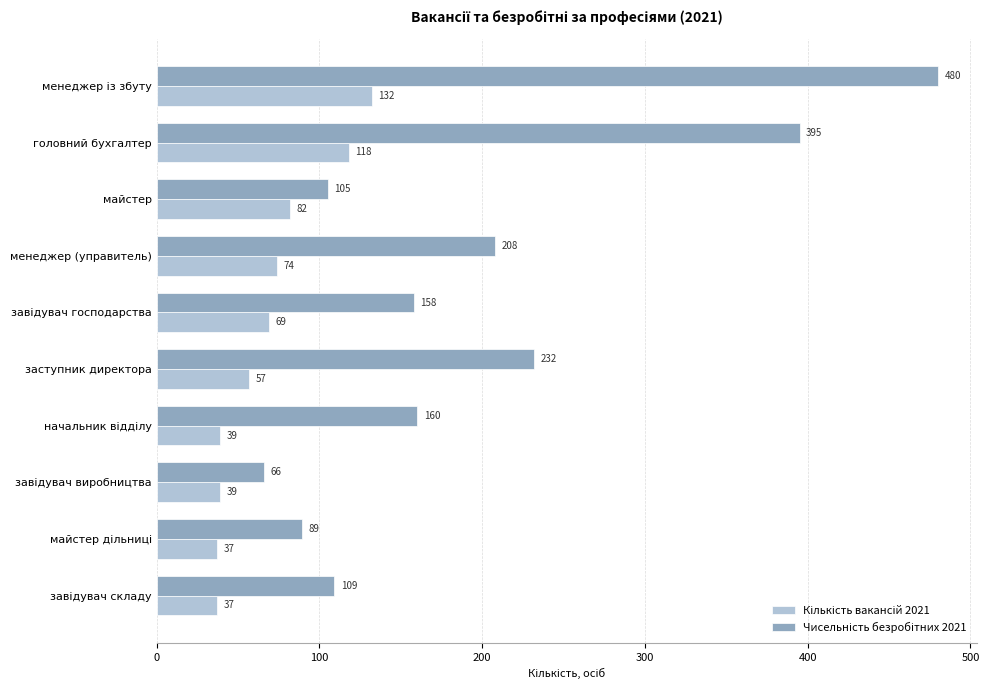

What is the difference between the highest and lowest values at майстер?

23